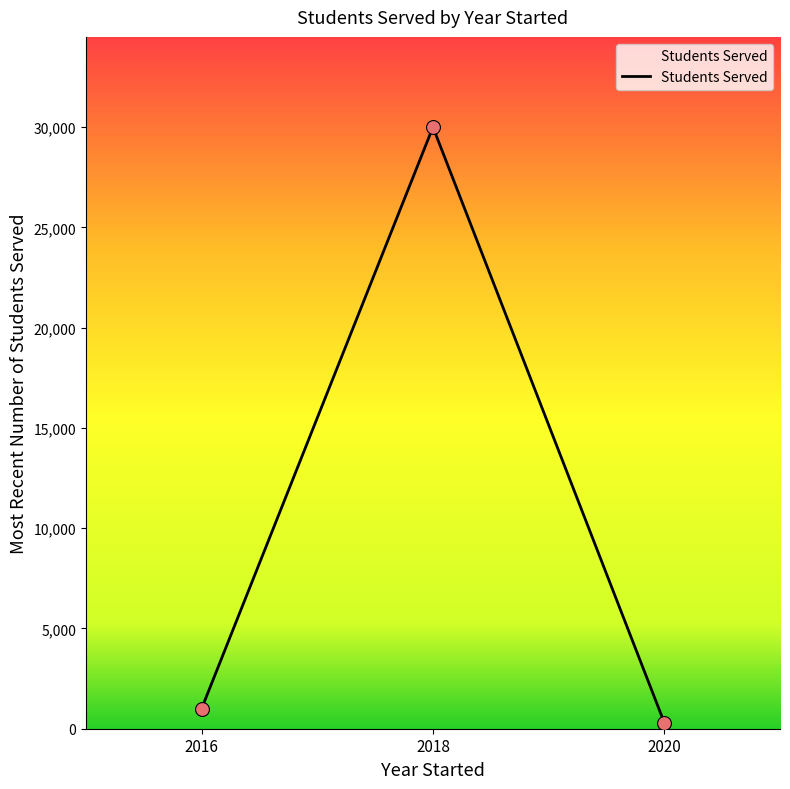

Between 2018 and 2020, which is larger?

2018